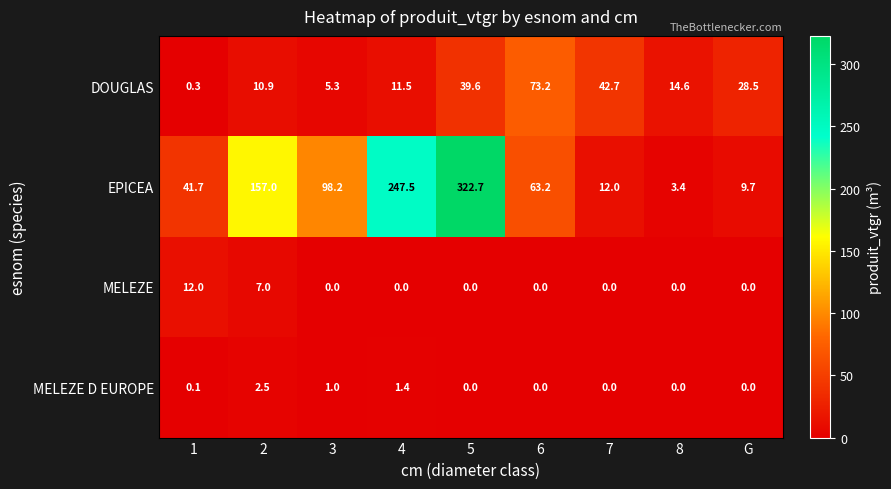

Is it true that DOUGLAS equals 5.3 at 3?

True